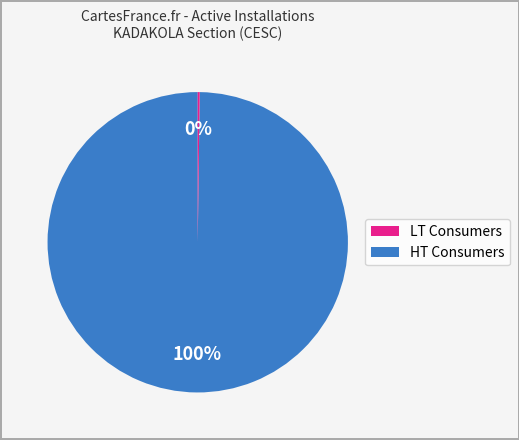

To the nearest percent, what is the difference between the largest and smallest slice percentages?

100%